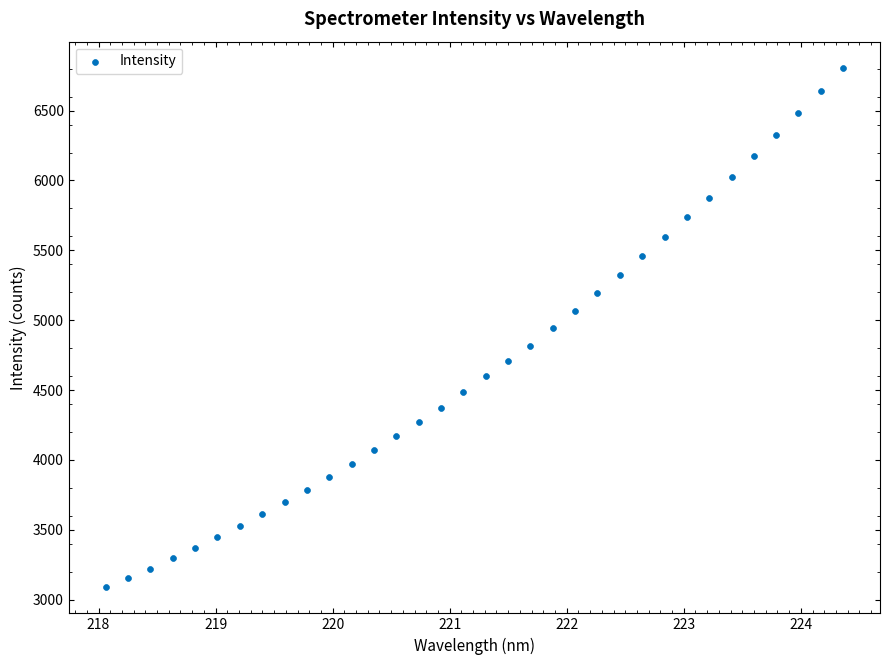

What is the range of X values (max minus min)?

6.3